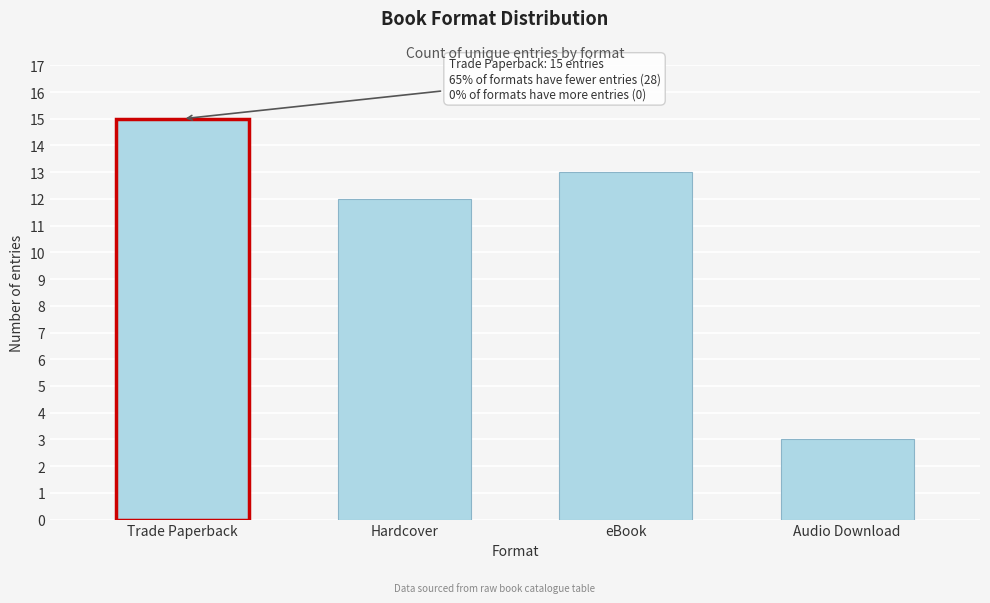

Count the number of values greater than 13.

1